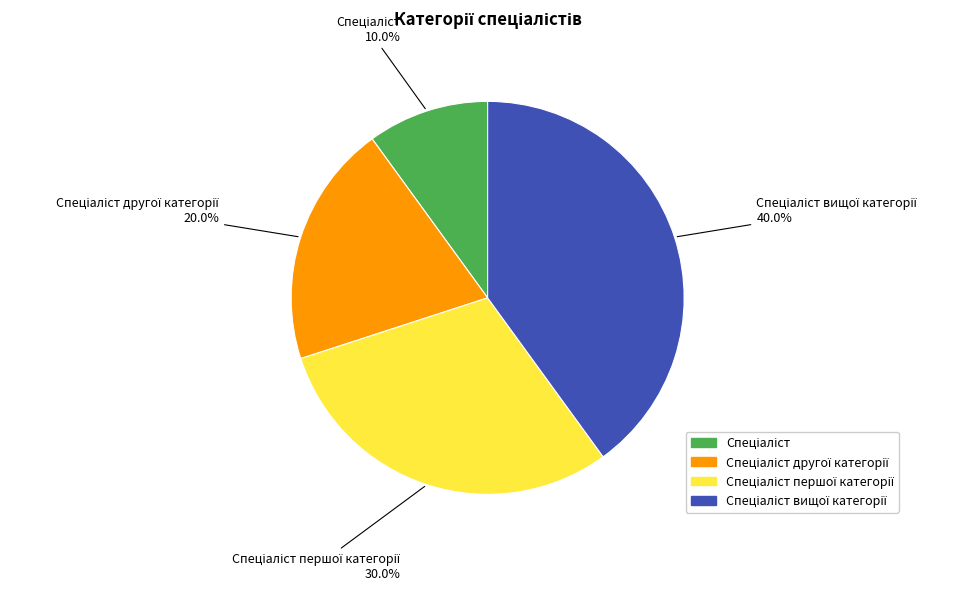

Is there any slice that represents more than half of the pie?

No